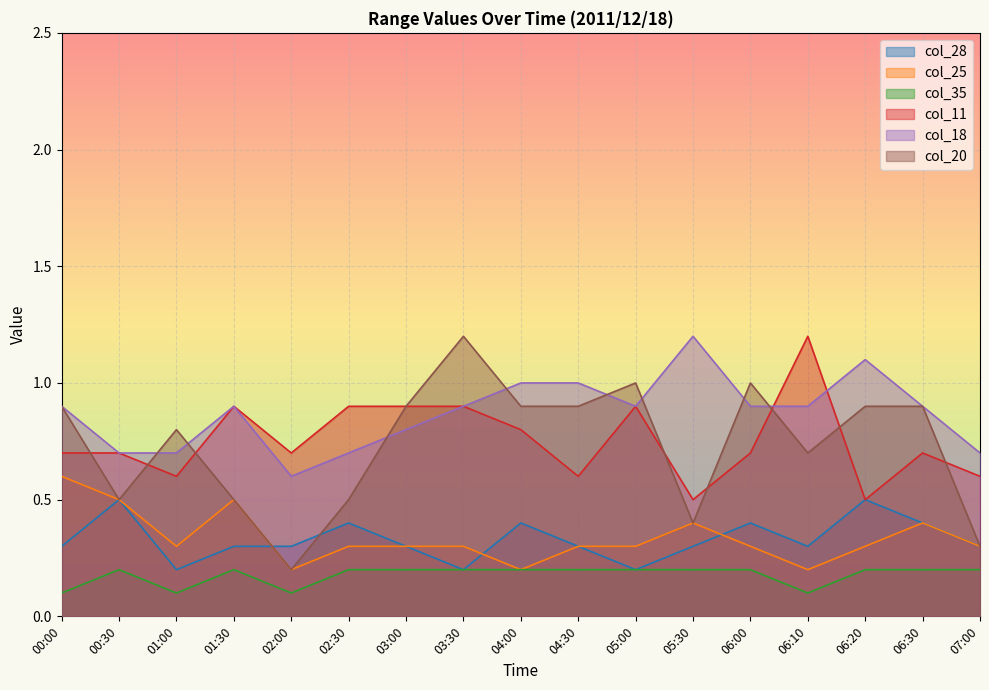

How many series are shown in this chart?

6